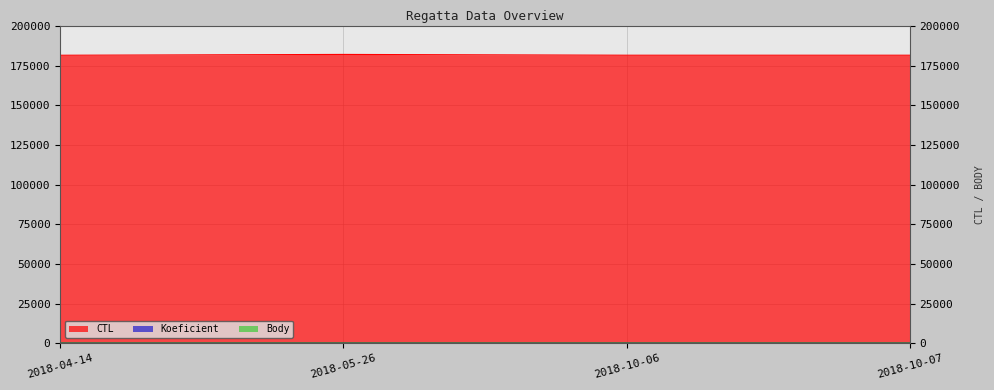

Rank the series by their maximum value, from highest to lowest.

CTL, Body, Koeficient